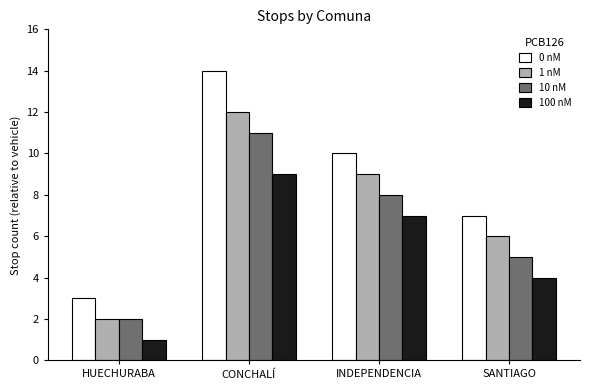

How many 10 nM values are between 5 and 11?

3